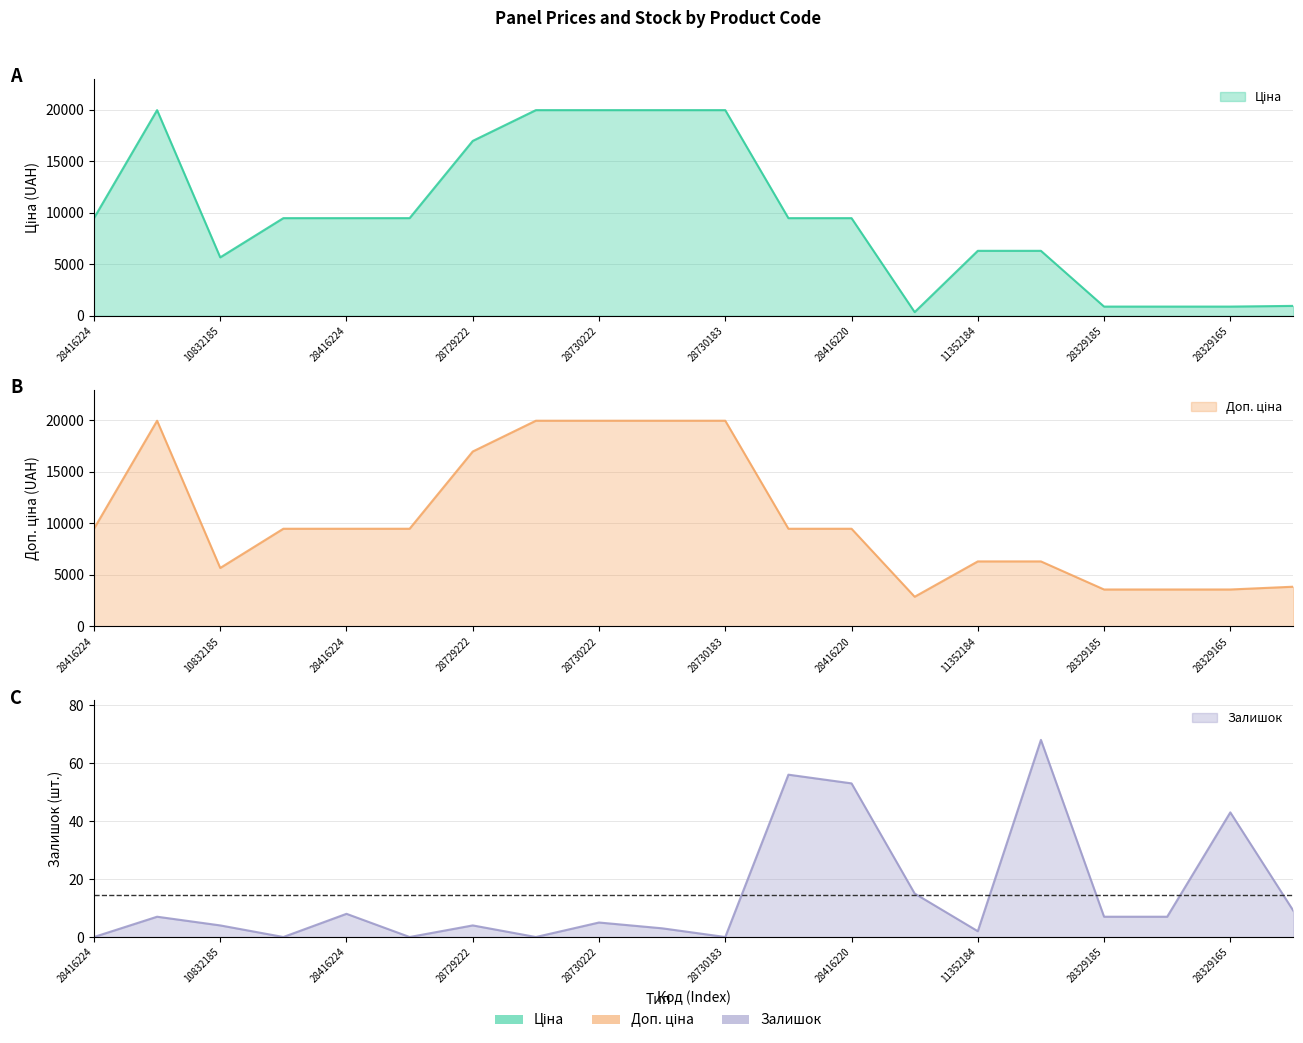

What is the label of the 9th point from the right?

284162210